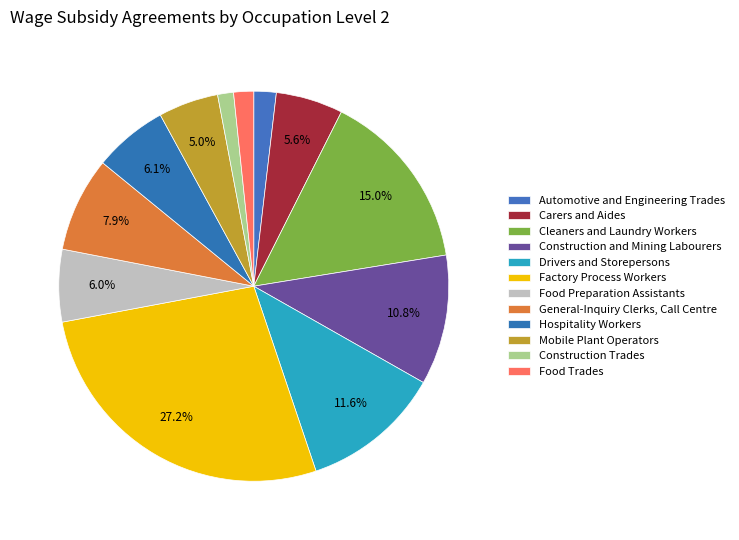

Combined, do Food Preparation Assistants and General-Inquiry Clerks, Call Centre account for over 50%?

No